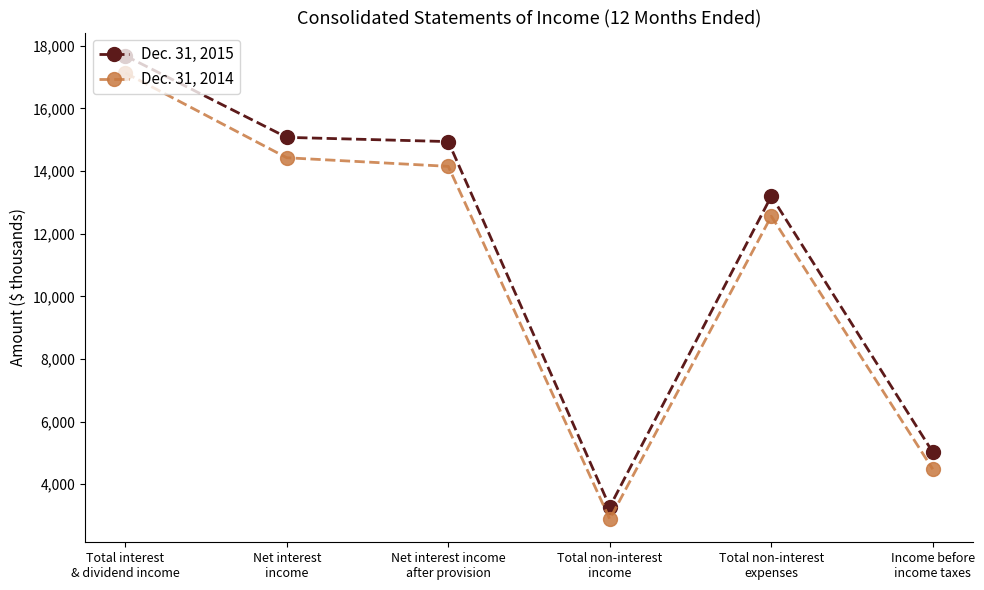

Is it true that Dec. 31, 2014 equals 4481 at Income before
income taxes?

True